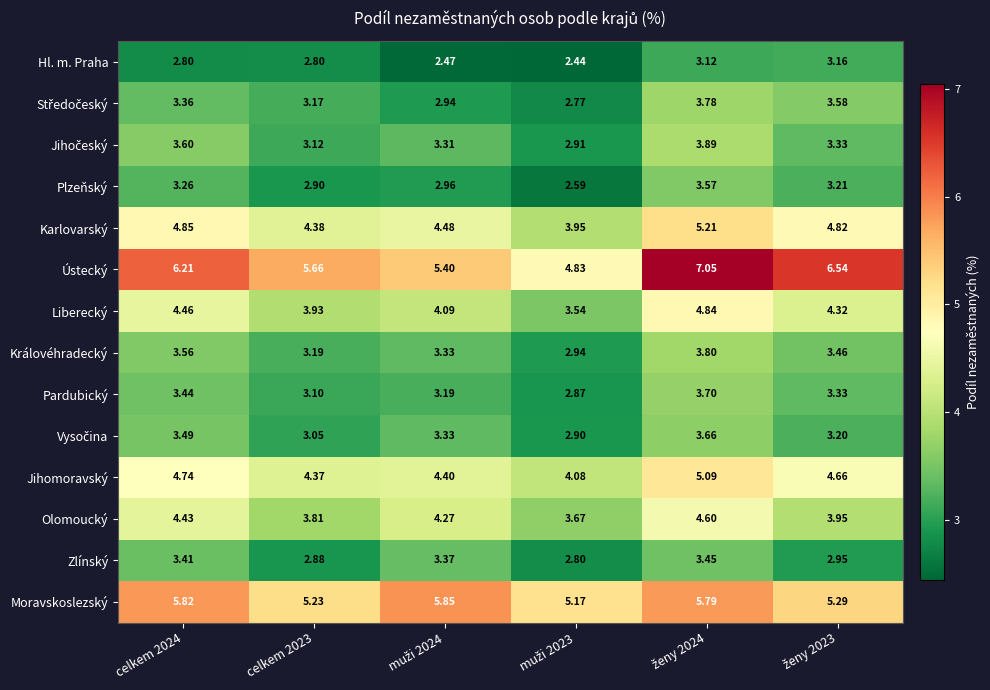

Which series has the largest total across all categories?

Ústecký